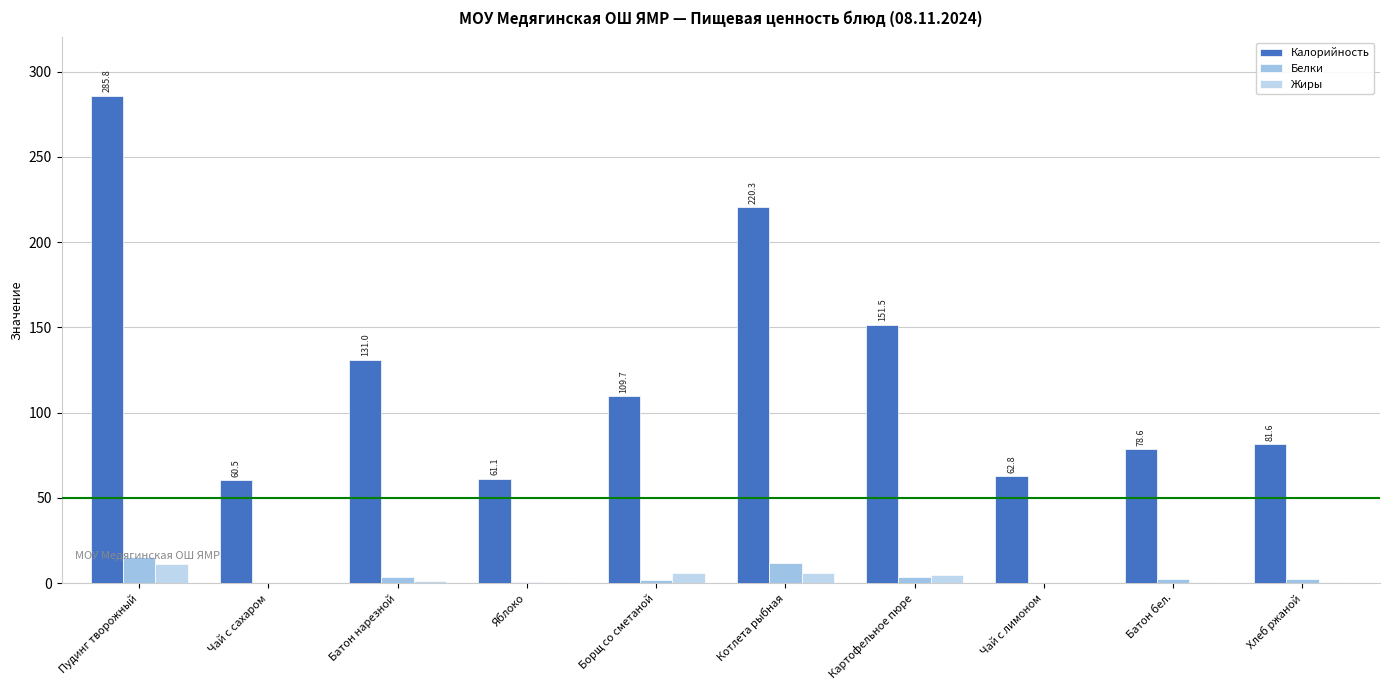

What position from the left is Хлеб ржаной?

10